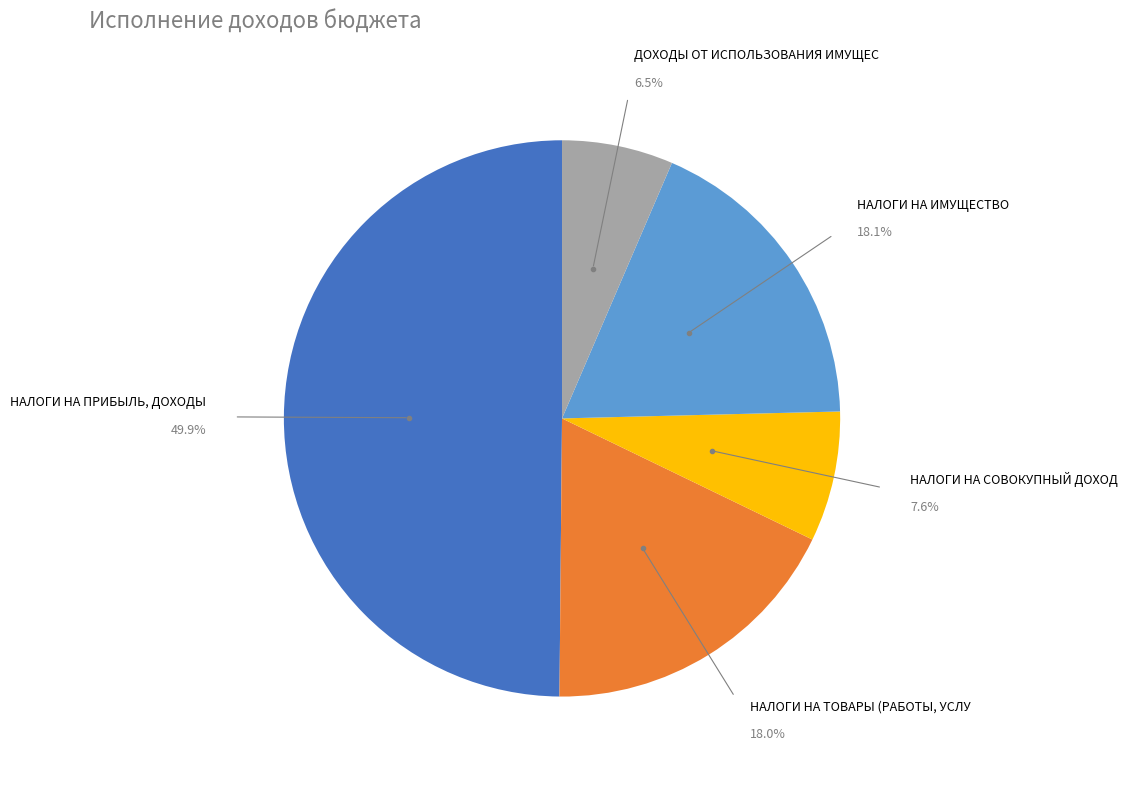

How many slices are in this pie chart?

5